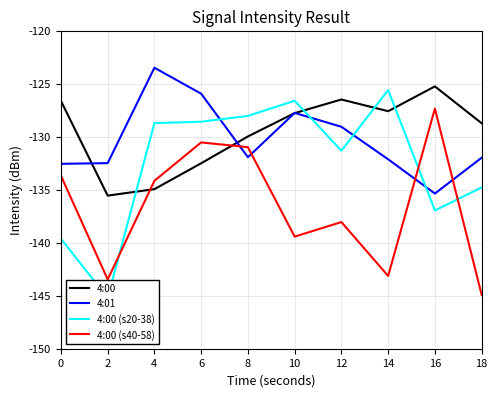

Between 12 and 16, which series saw the biggest shift?

4:00 (s40-58)